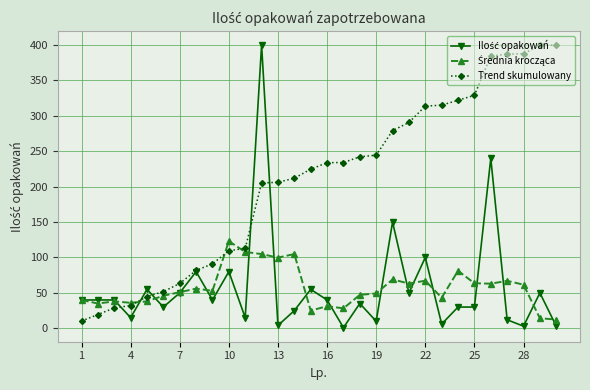

What is the sum of all Trend skumulowany values?

6255.9